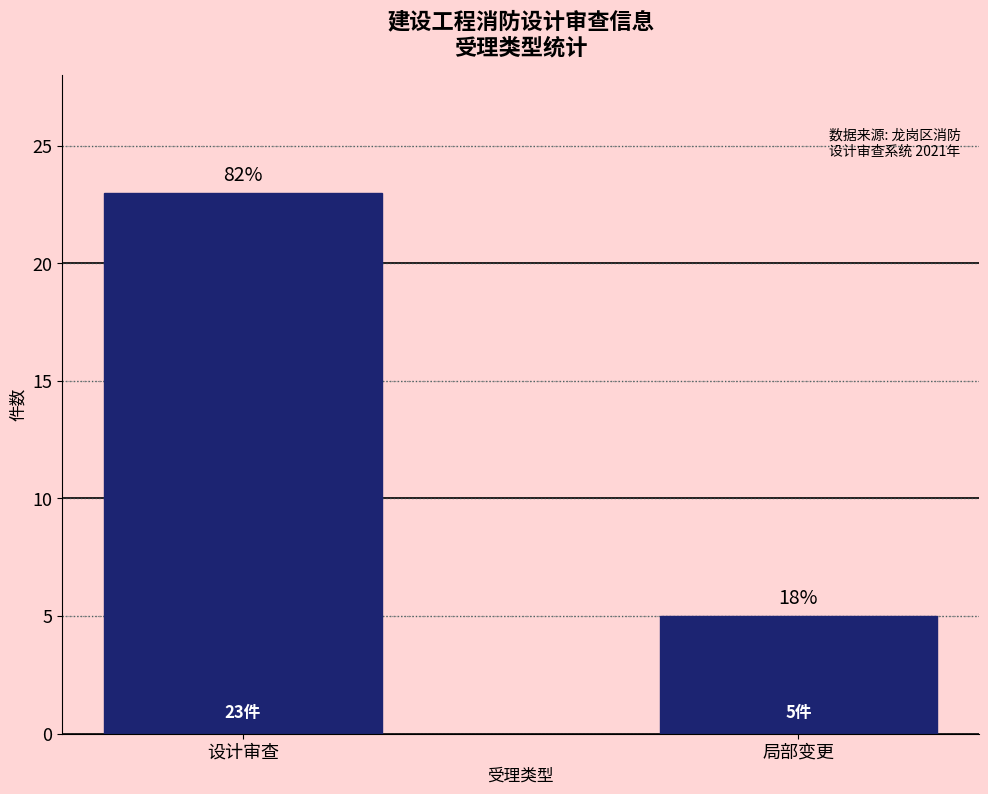

What is the change in value from 设计审查 to 局部变更?

-18